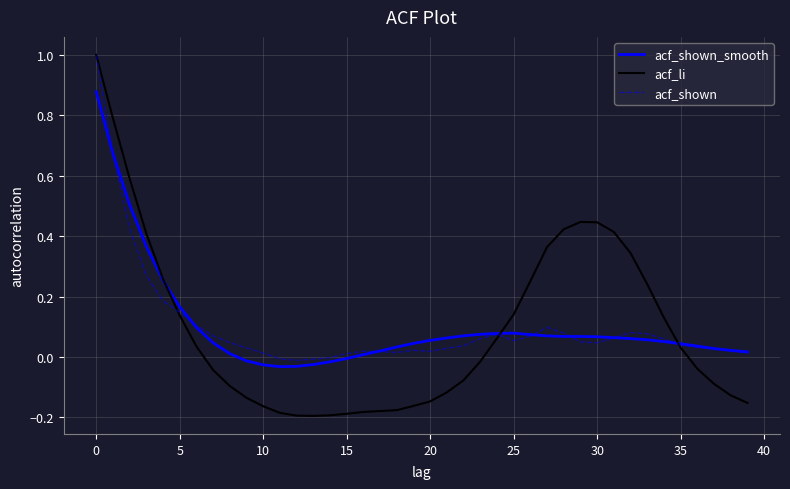

What is the greatest value displayed?

1.0